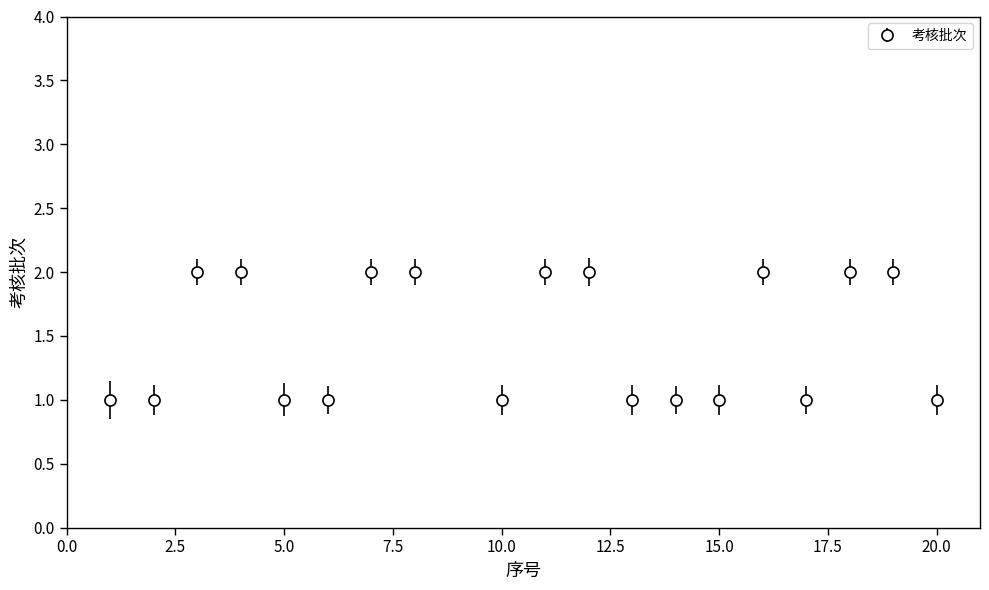

What is the sum of all values?

28